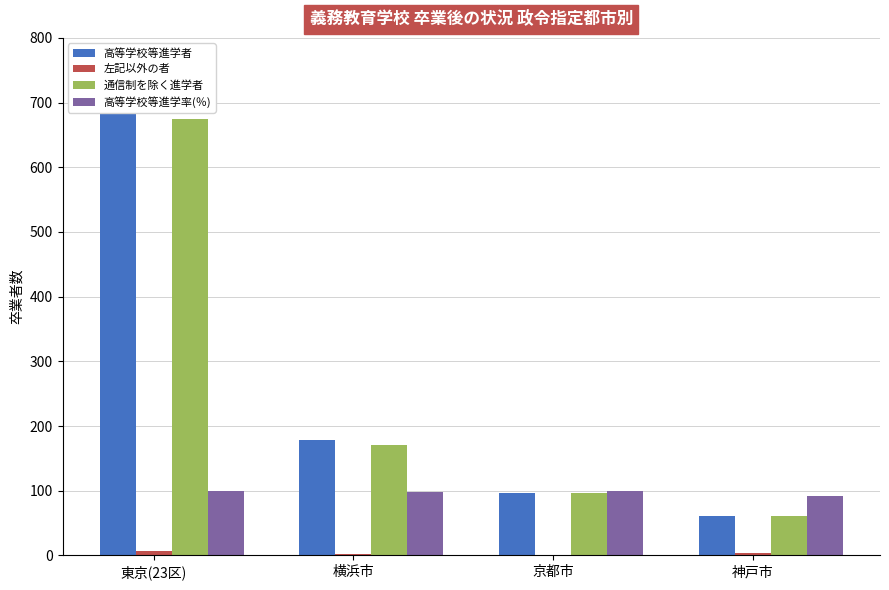

At how many categories does at least one series exceed 499?

1